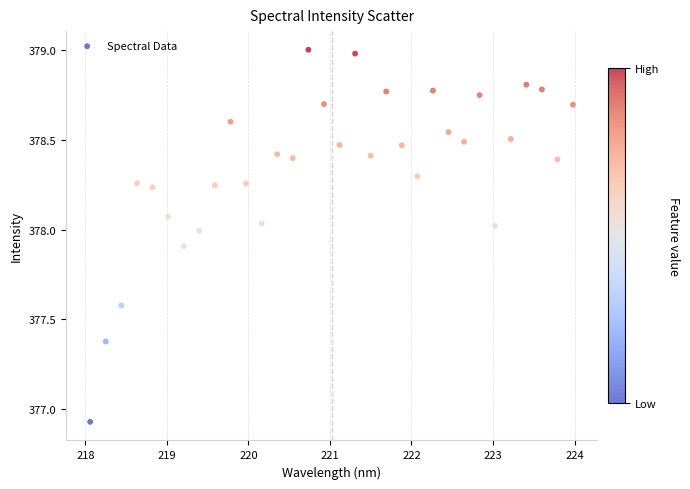

What is the range of X values (max minus min)?

5.9